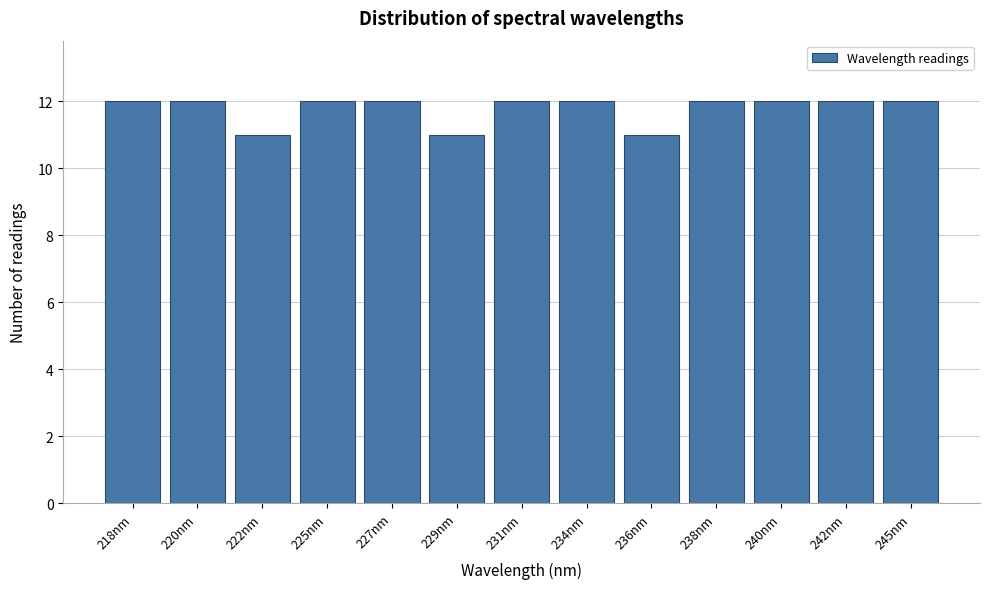

Reading left to right, transcribe all the data shown in this chart.

12	12	11	12	12	11	12	12	11	12	12	12	12